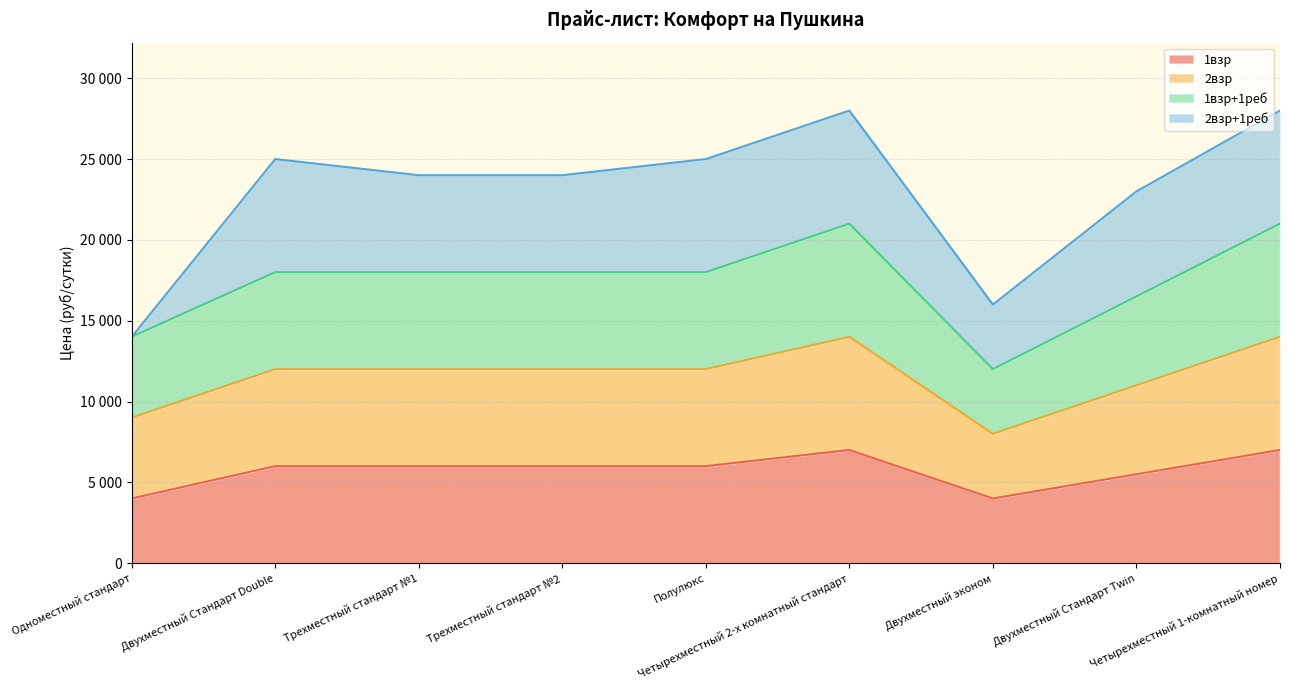

Does the chart have visible grid lines?

Yes